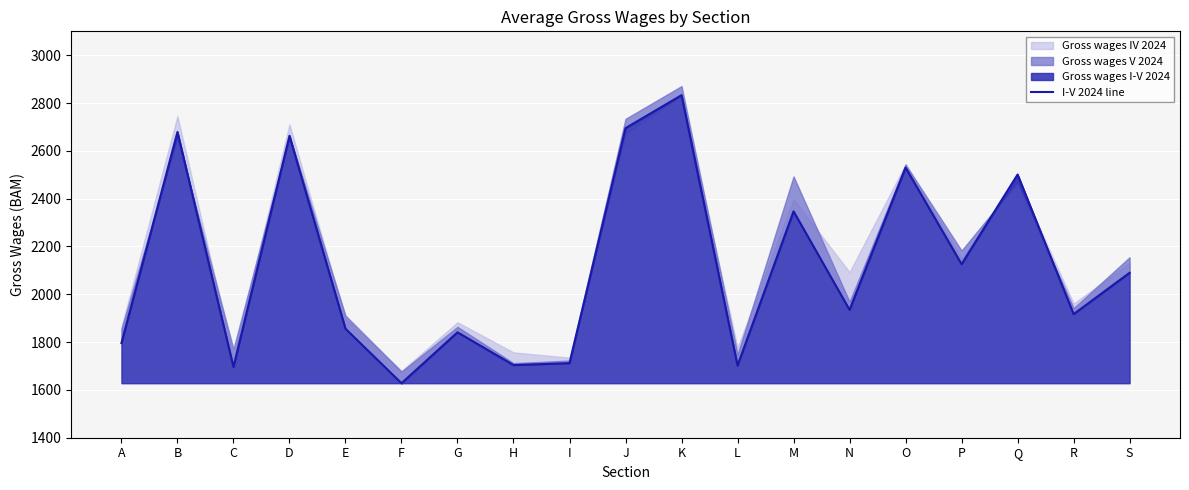

Which category has the lowest value across all series?

F